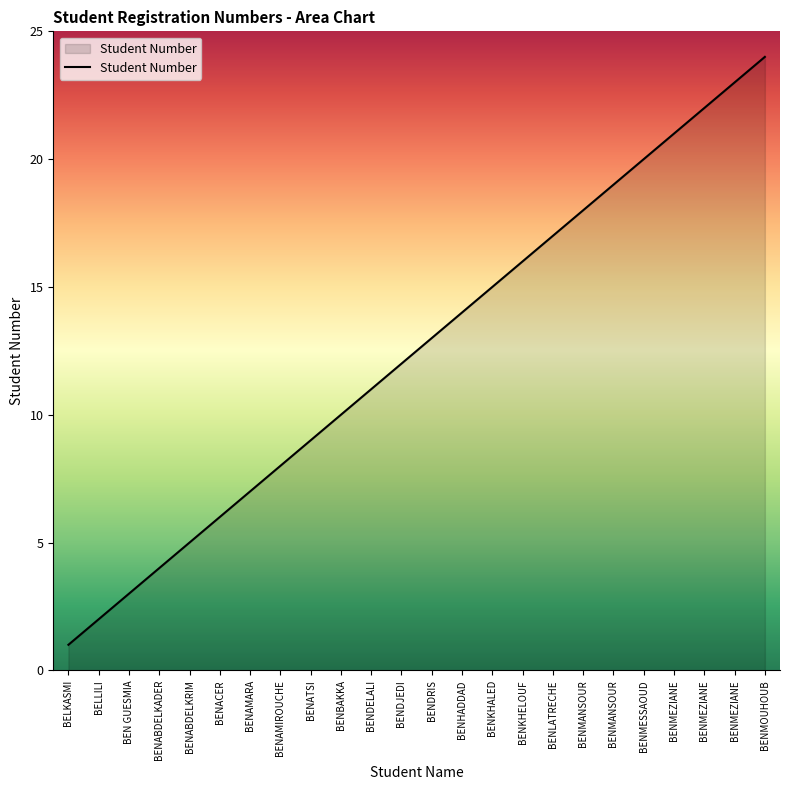

True or false: the data shows 14 at BENBAKKA.

False